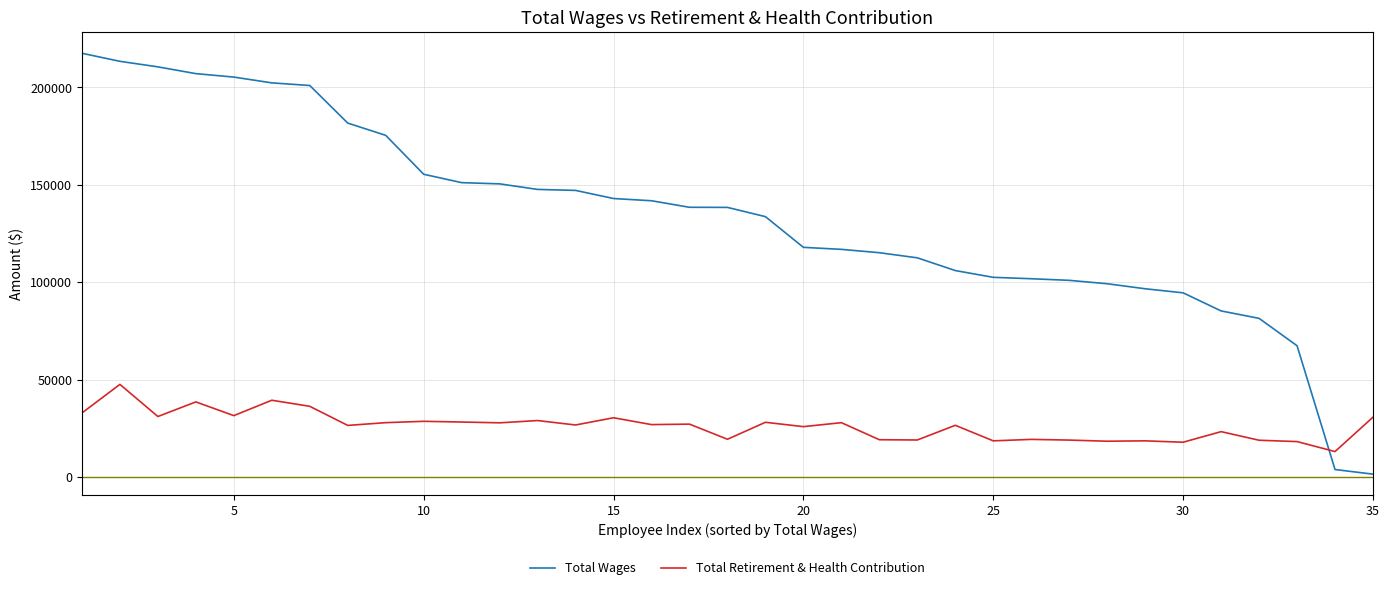

How many distinct data groups are displayed?

2